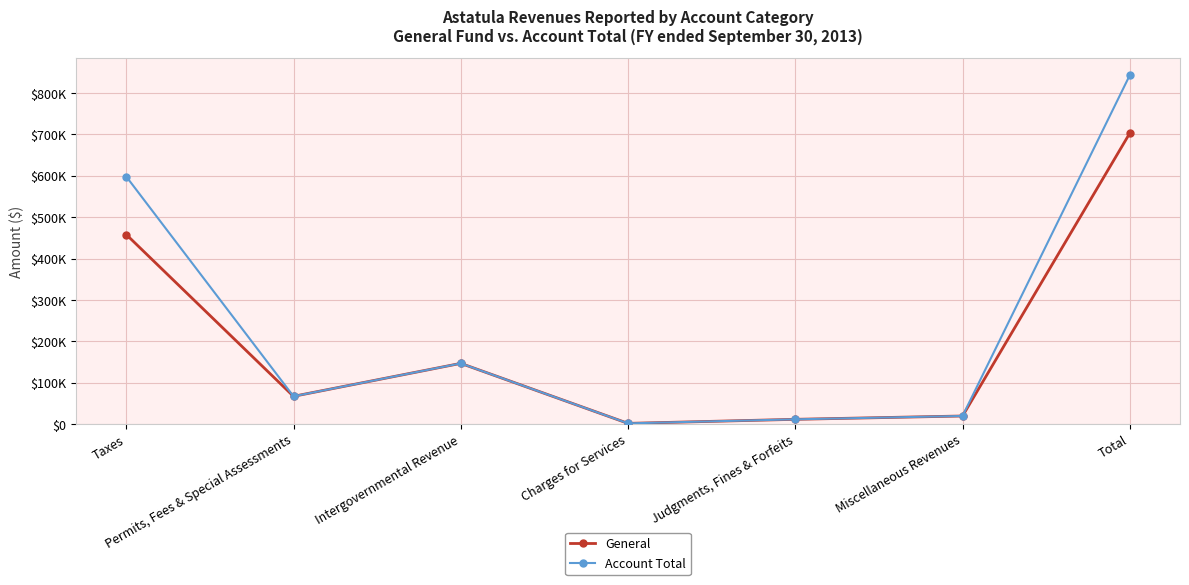

Is the value of General at Permits, Fees & Special Assessments greater than the value of Account Total at Total?

No